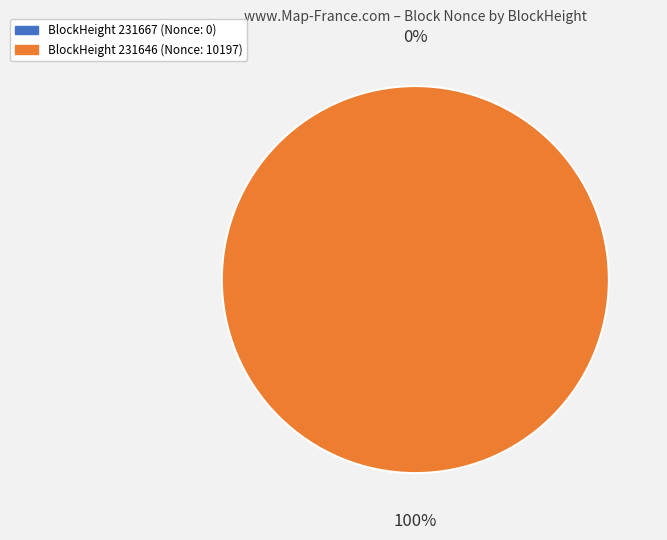

True or false: 231646 accounts for 99% of the total.

False